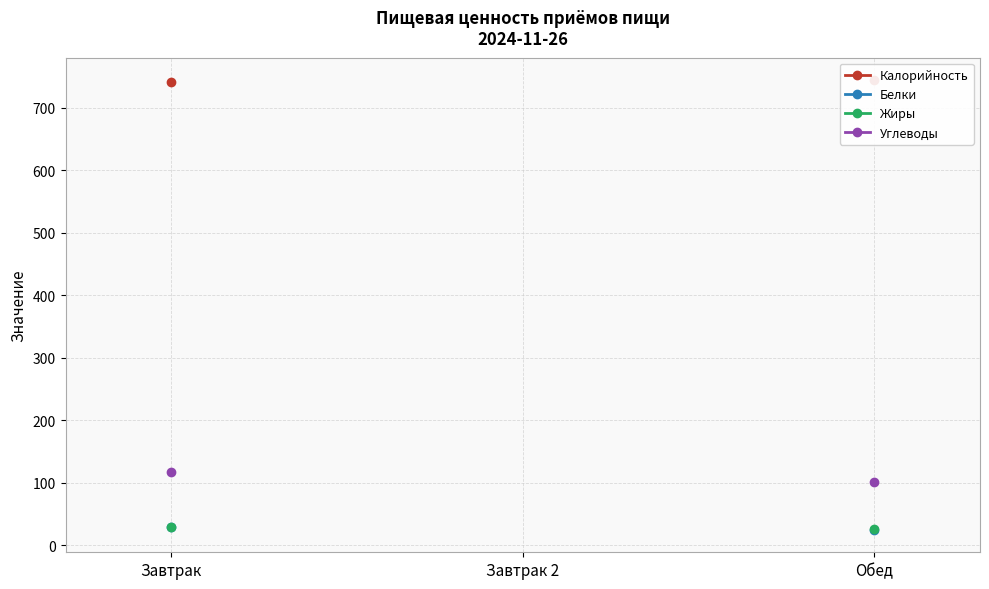

What are all the series names shown in the legend?

Калорийность, Белки, Жиры, Углеводы